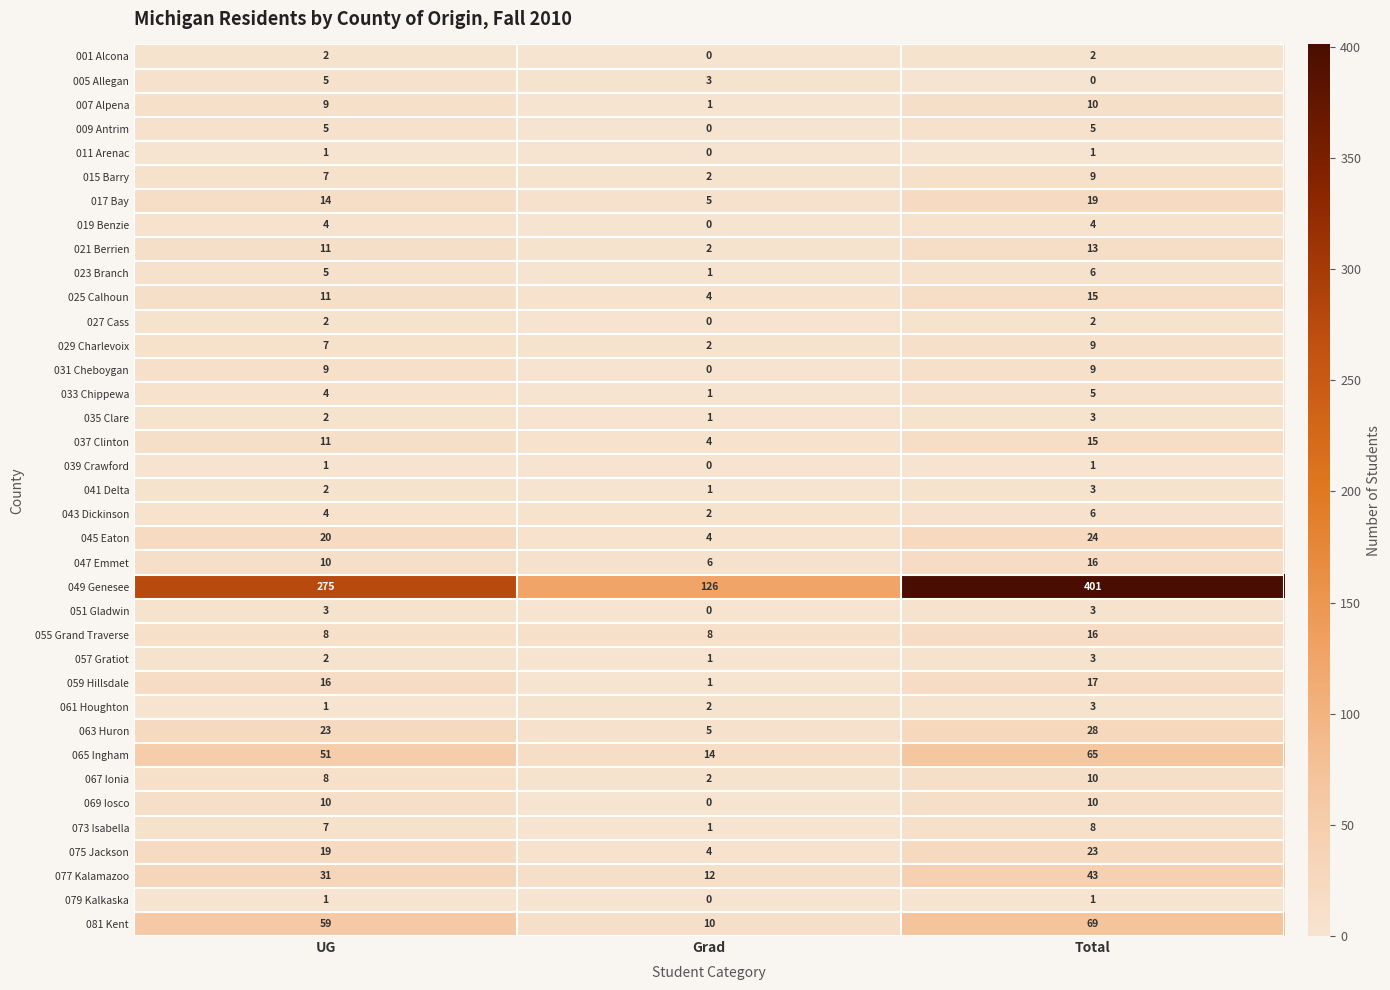

At which label is 021 Berrien closest to 7?

UG